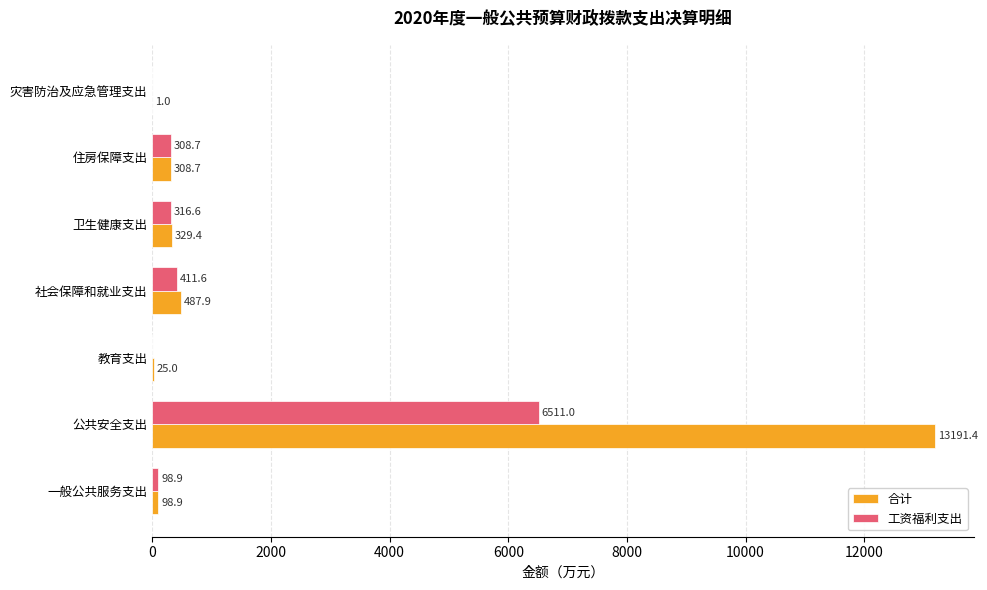

What is the sum of all 合计 values?

14442.3